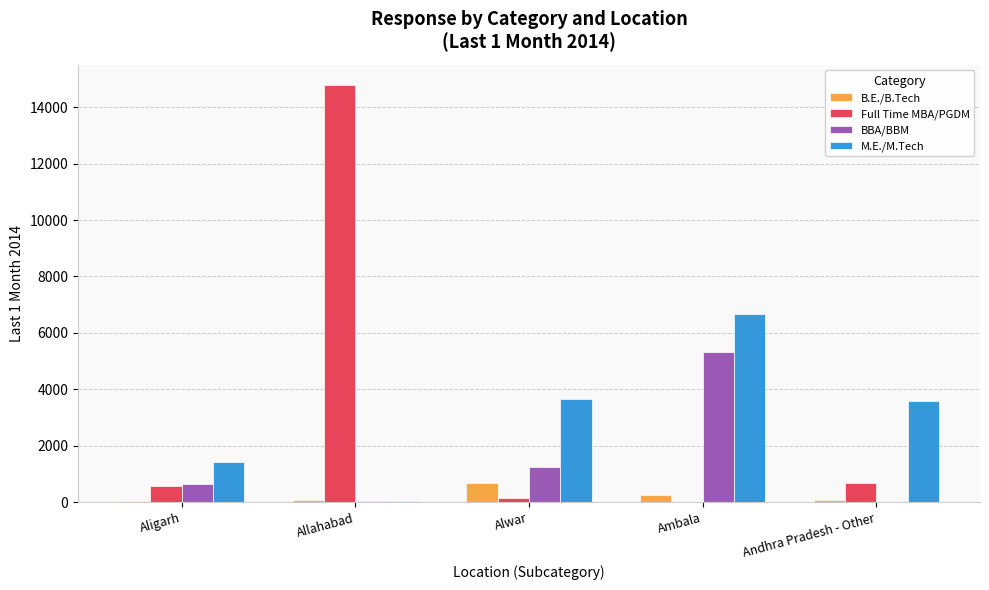

At which category is the sum across all series the highest?

Allahabad